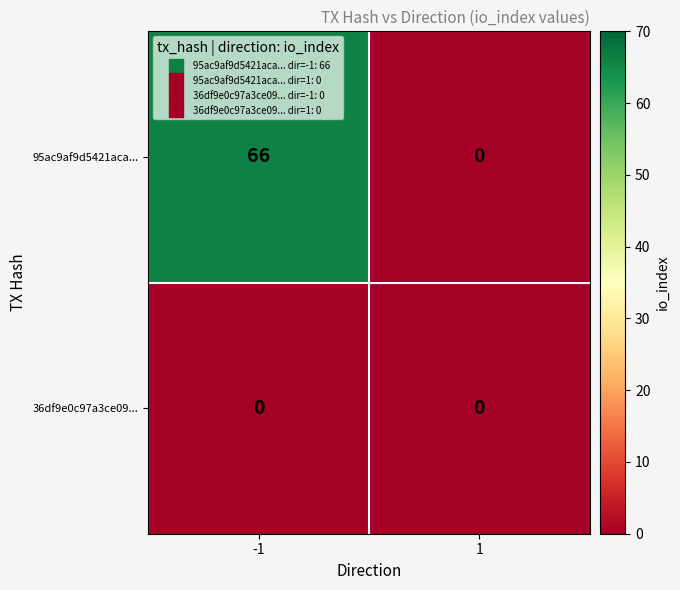

Which category has the highest value across all series?

-1